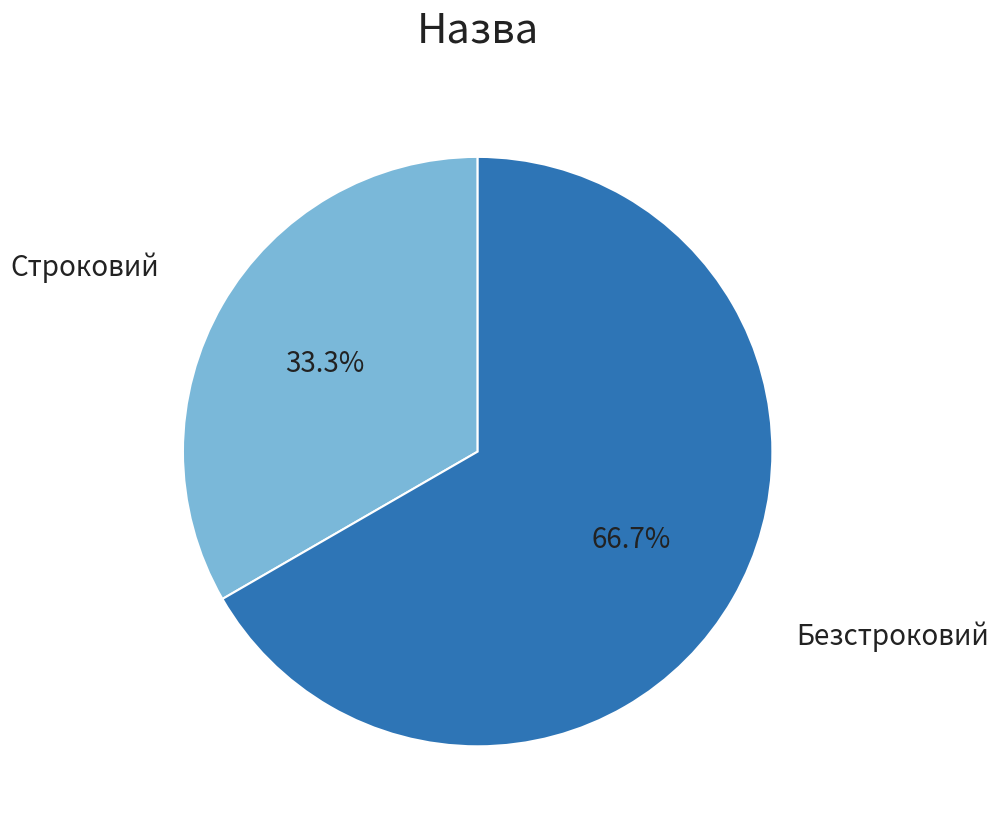

Does any single category account for the majority?

Yes